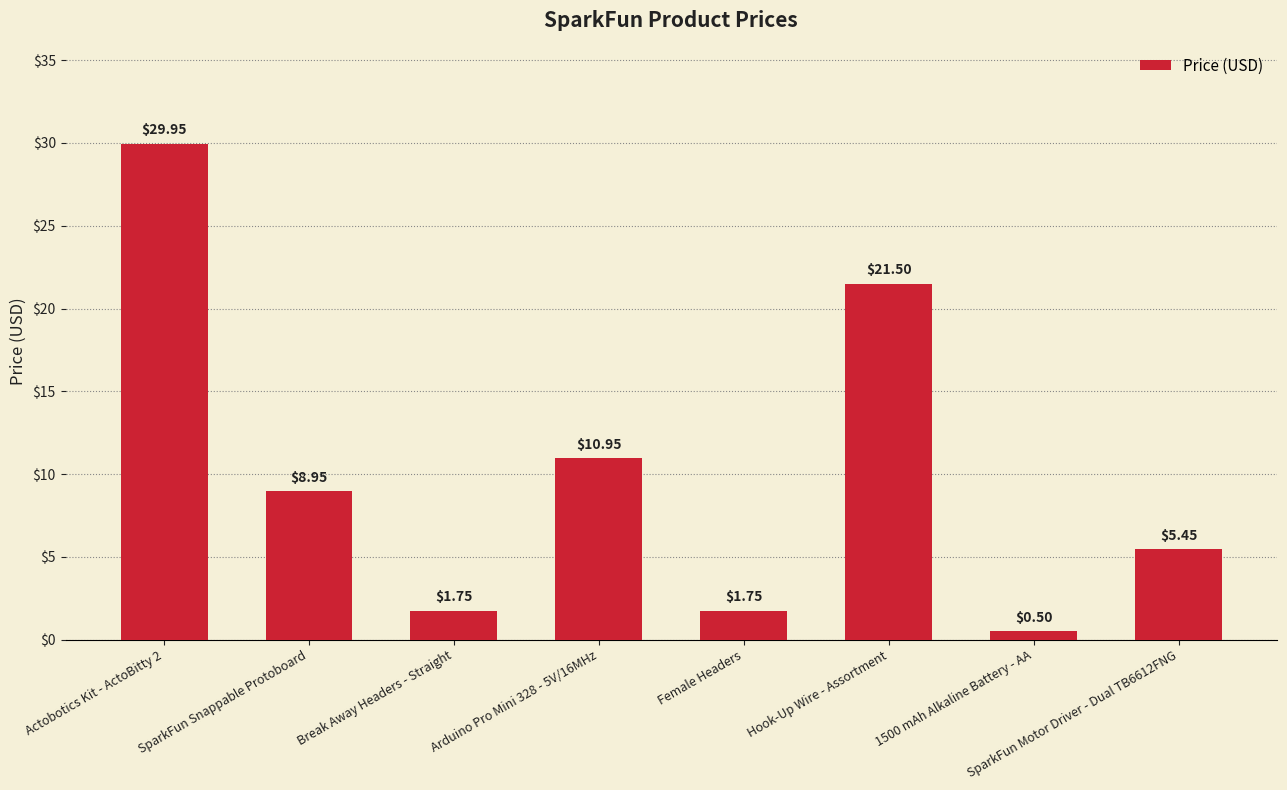

What is the change in value from SparkFun Snappable Protoboard to Female Headers?

-7.2